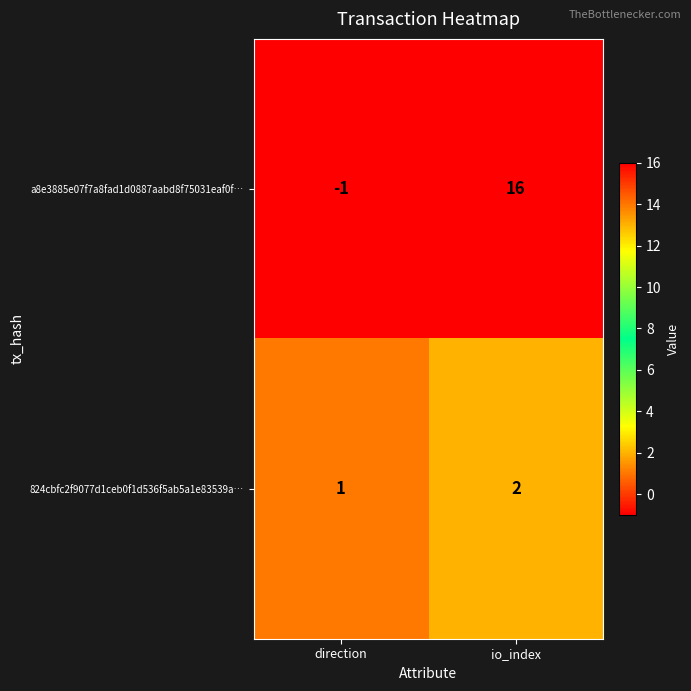

What is the difference between the highest and lowest values at direction?

2